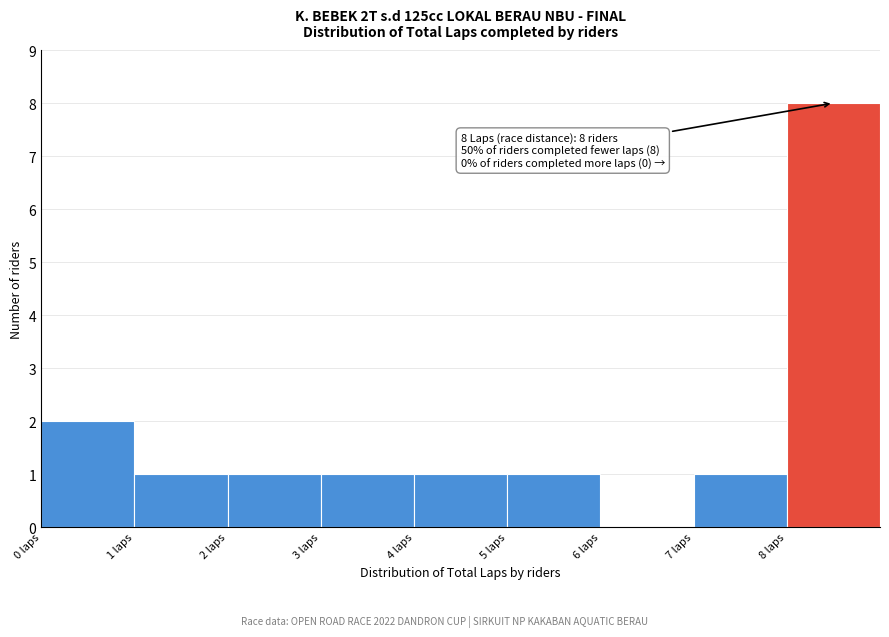

Over which range of the x-axis is the bar tallest?

8 to 9